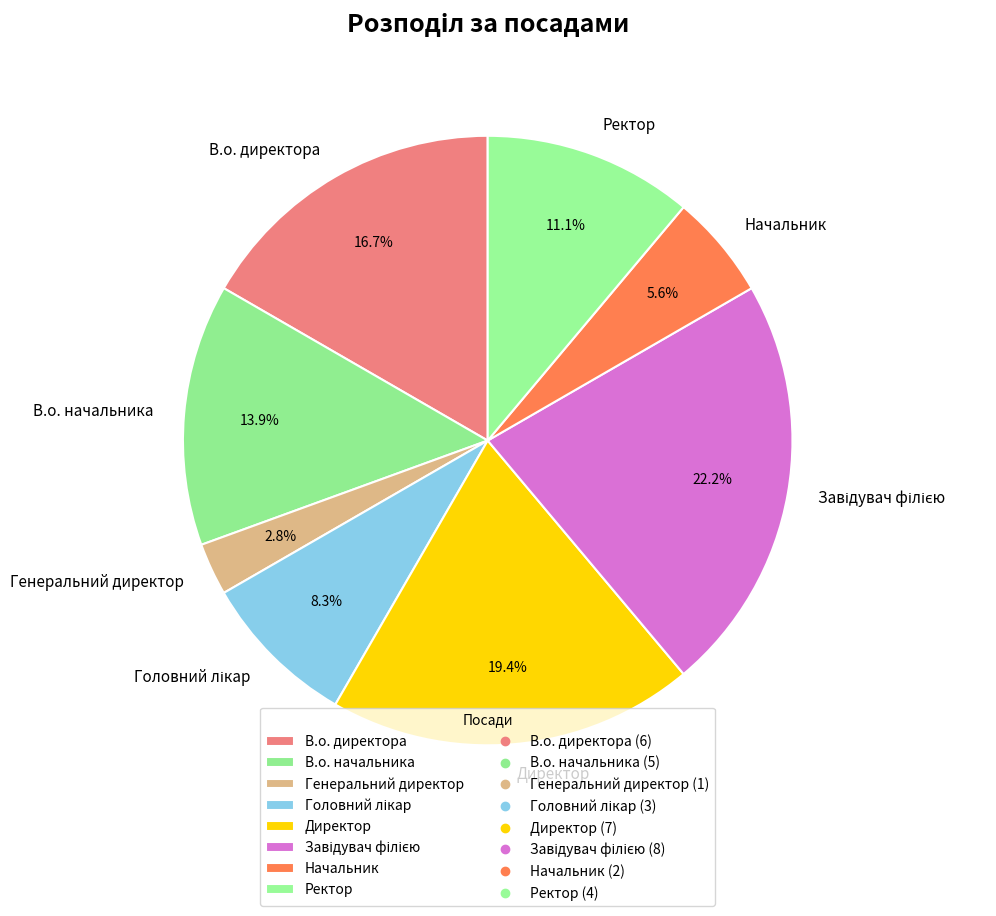

Does any single category account for the majority?

No